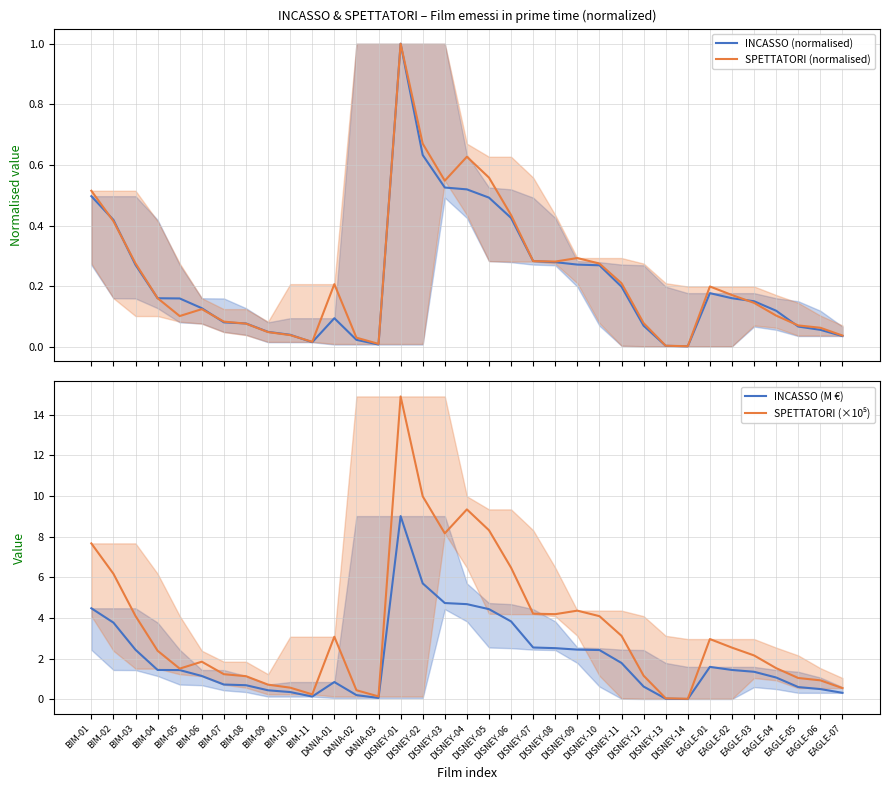

In SPETTATORI (×10⁵), how many points are lower than both neighbors (excluding endpoints)?

6